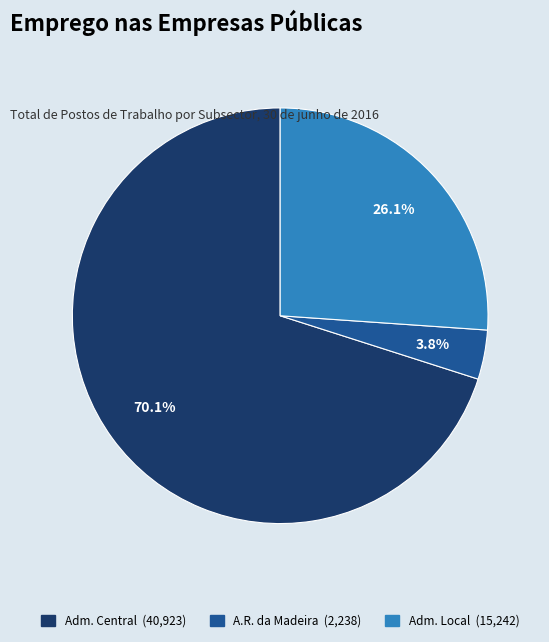

Is there a majority slice in this chart?

Yes